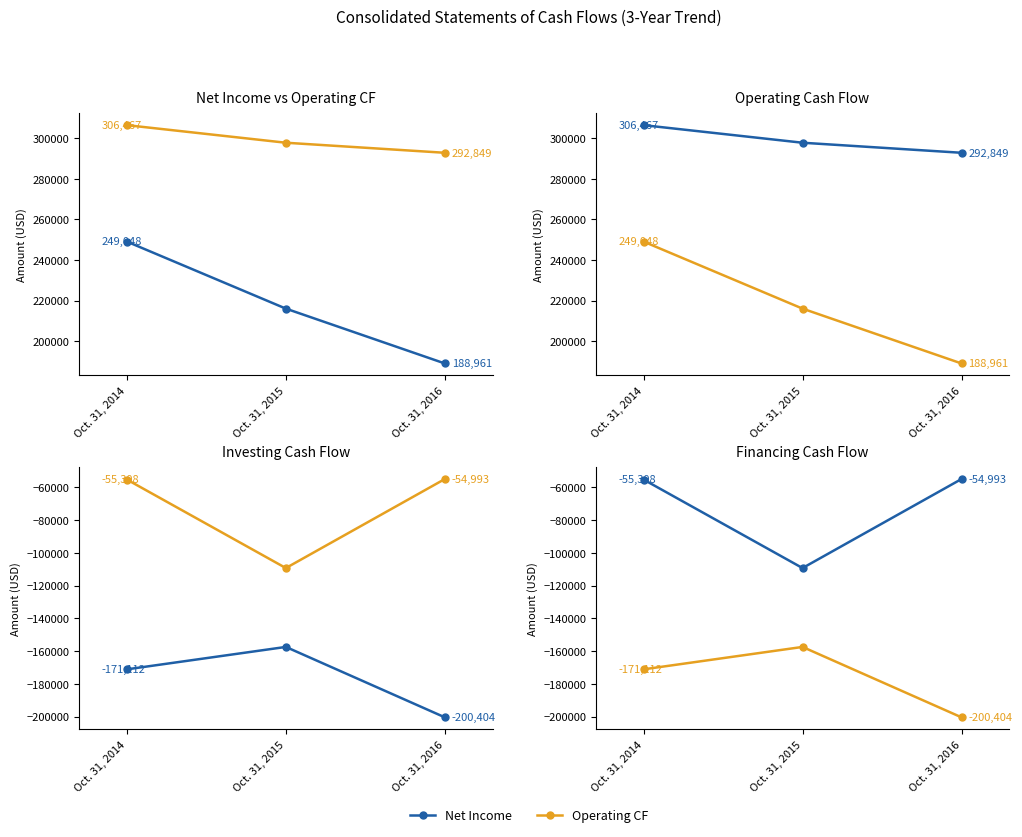

Does the chart have visible grid lines?

No